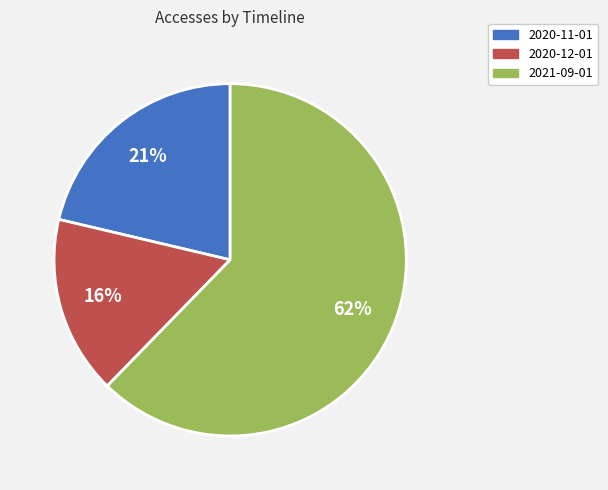

Which has a higher value, 2021-09-01 or 2020-11-01?

2021-09-01